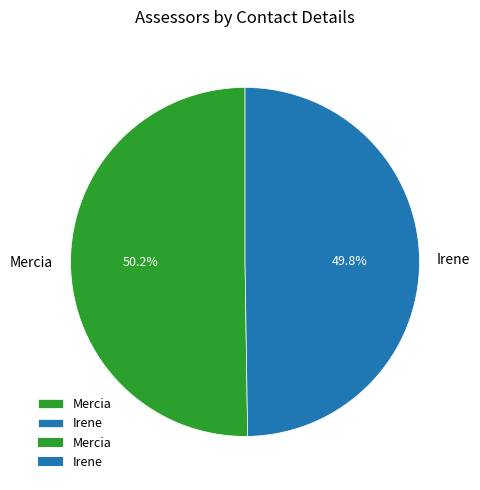

Approximately how many times larger is the value at Mercia compared to Irene?

1.0